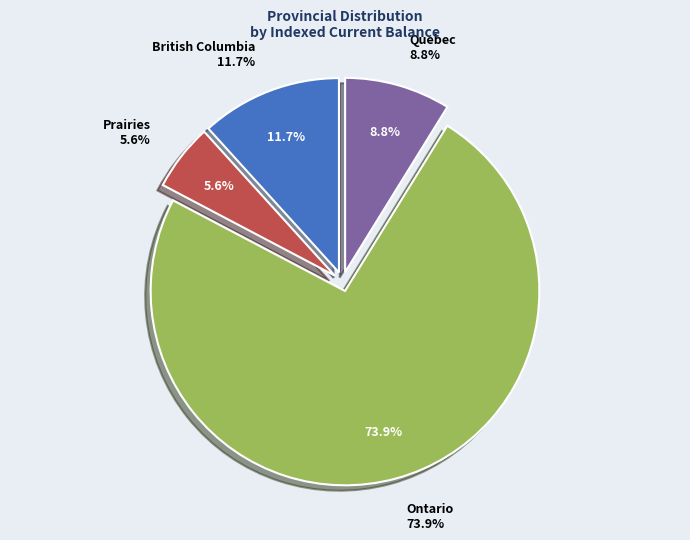

What percentage do British Columbia and Quebec together represent?

20.5%